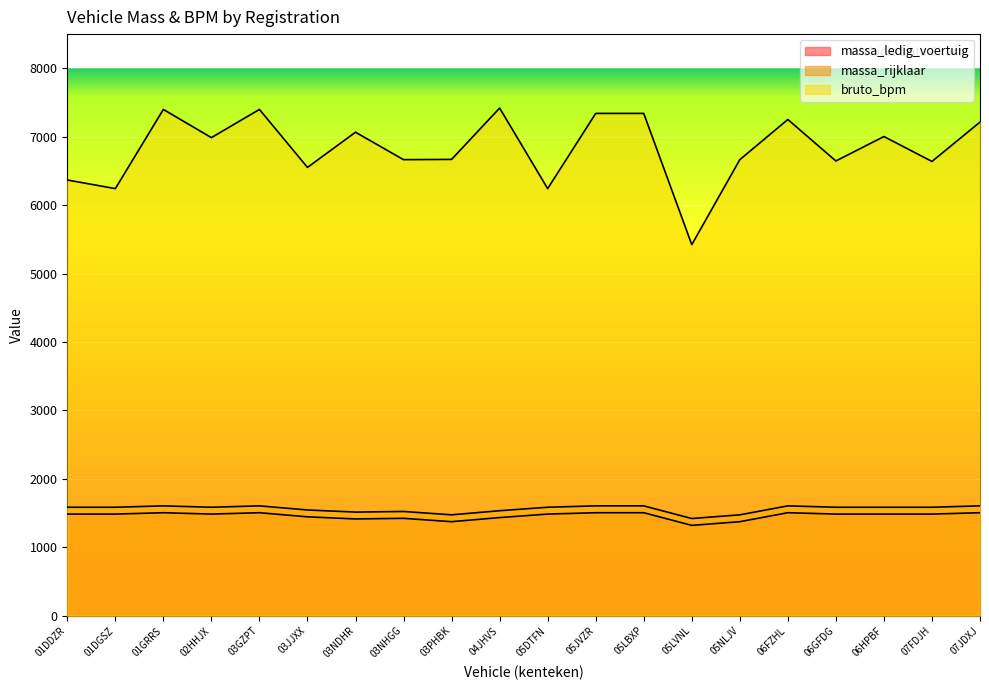

At which category does massa_rijklaar reach its first local valley?

02HHJX